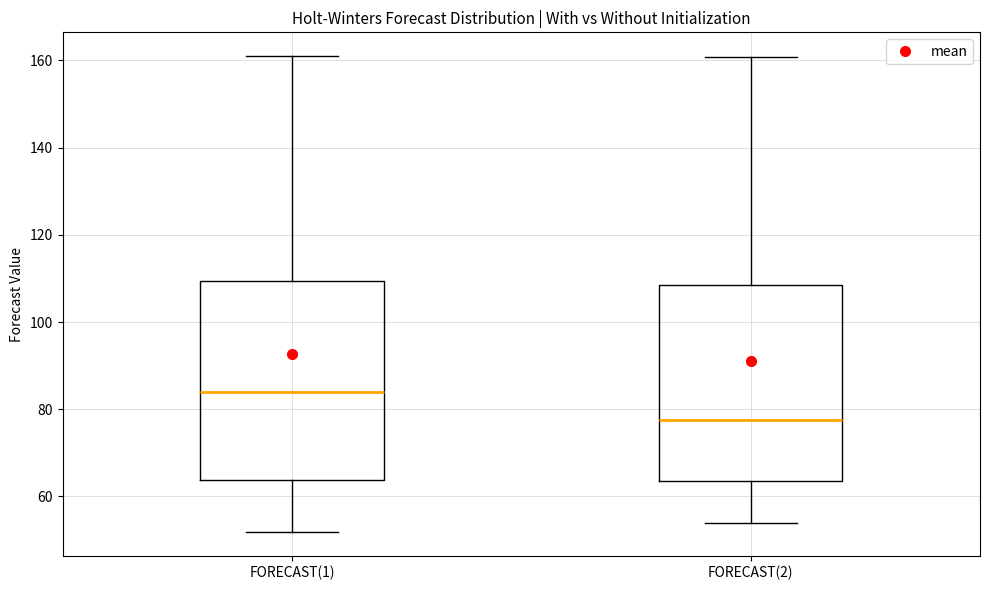

Where is the lower edge of the box for FORECAST(1) on the y-axis? The values are not printed on the chart, so give them approximately, as read against the axis.

64